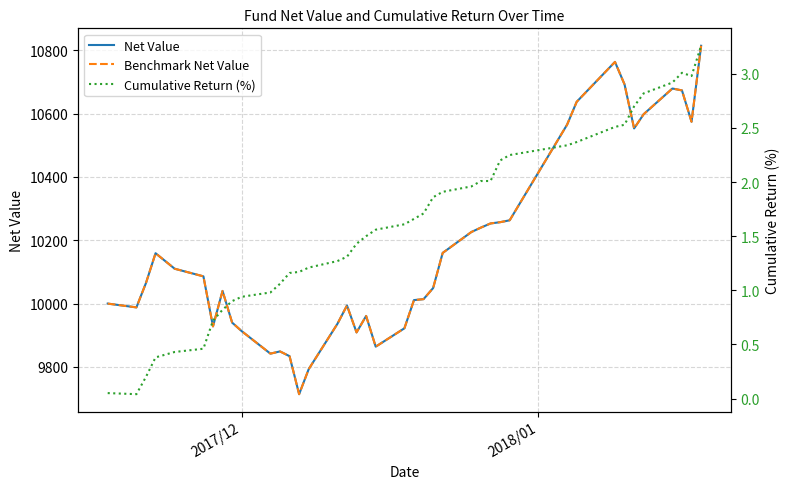

What is the difference between the second highest and second lowest values in the Net Value series?

970.0